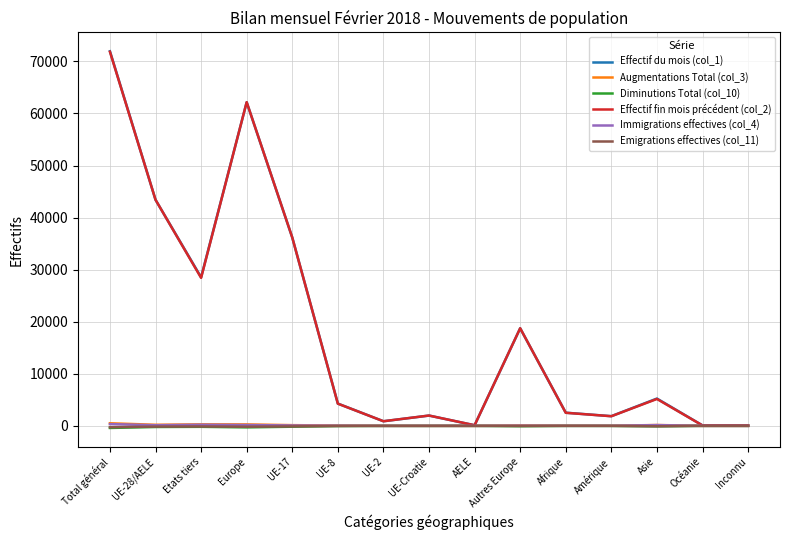

Is it true that Diminutions Total (col_10) equals 0 at Océanie?

True